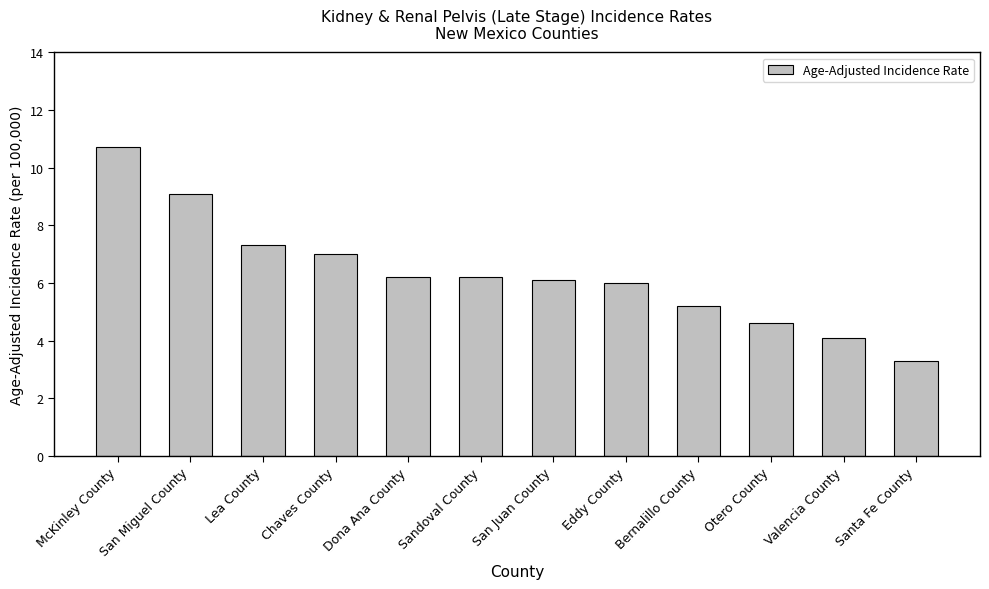

What is the value of the 12th bar from the left?

3.3